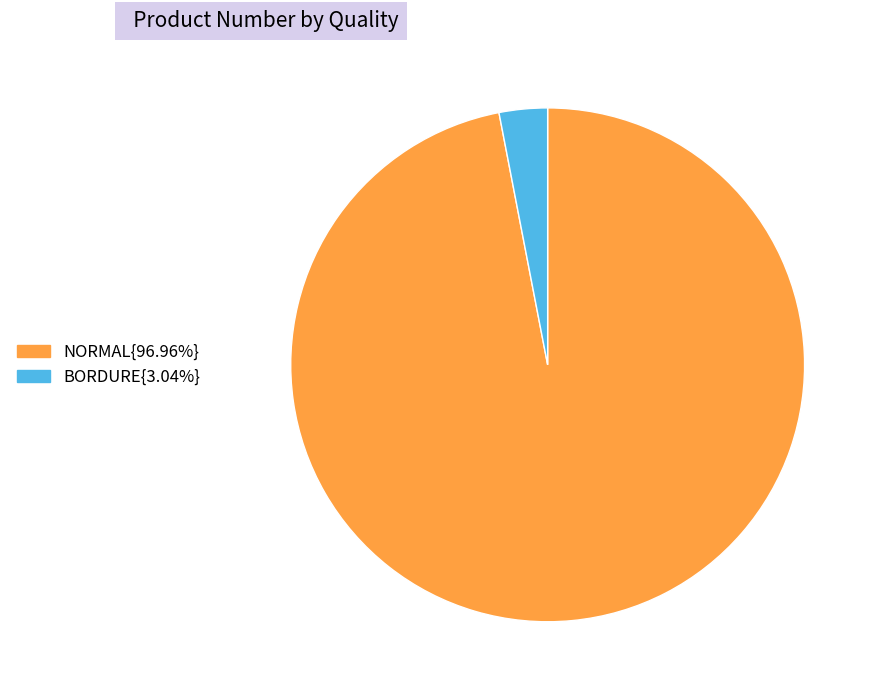

Is there any slice that represents more than half of the pie?

Yes